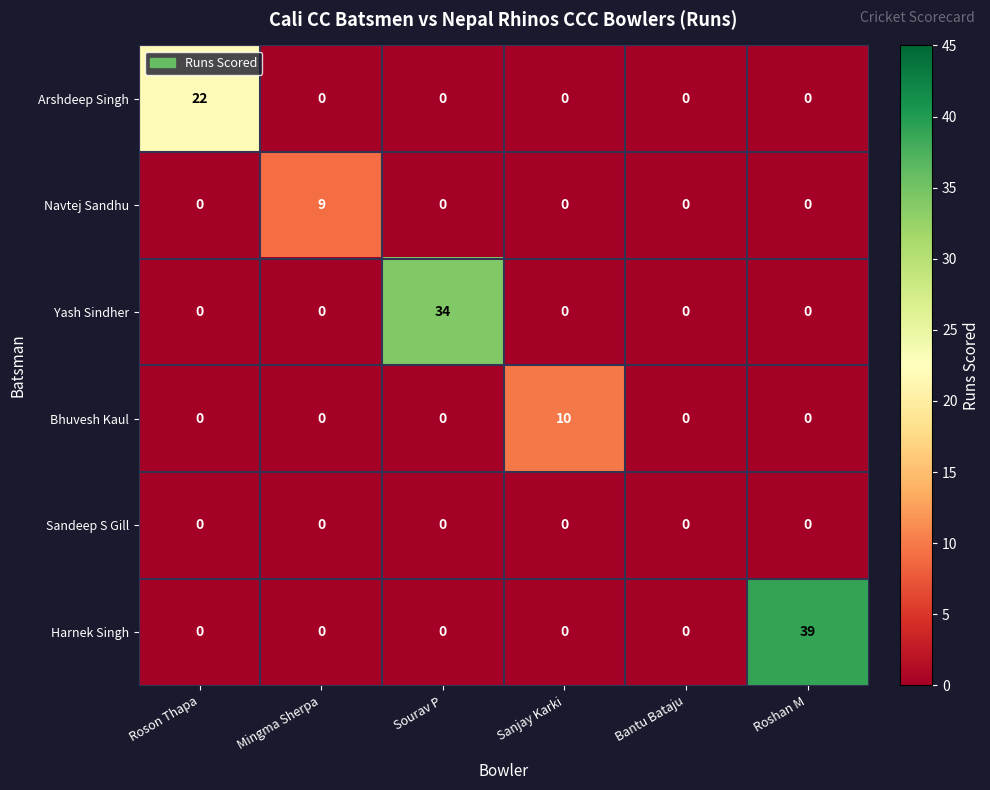

How many distinct data groups are displayed?

6